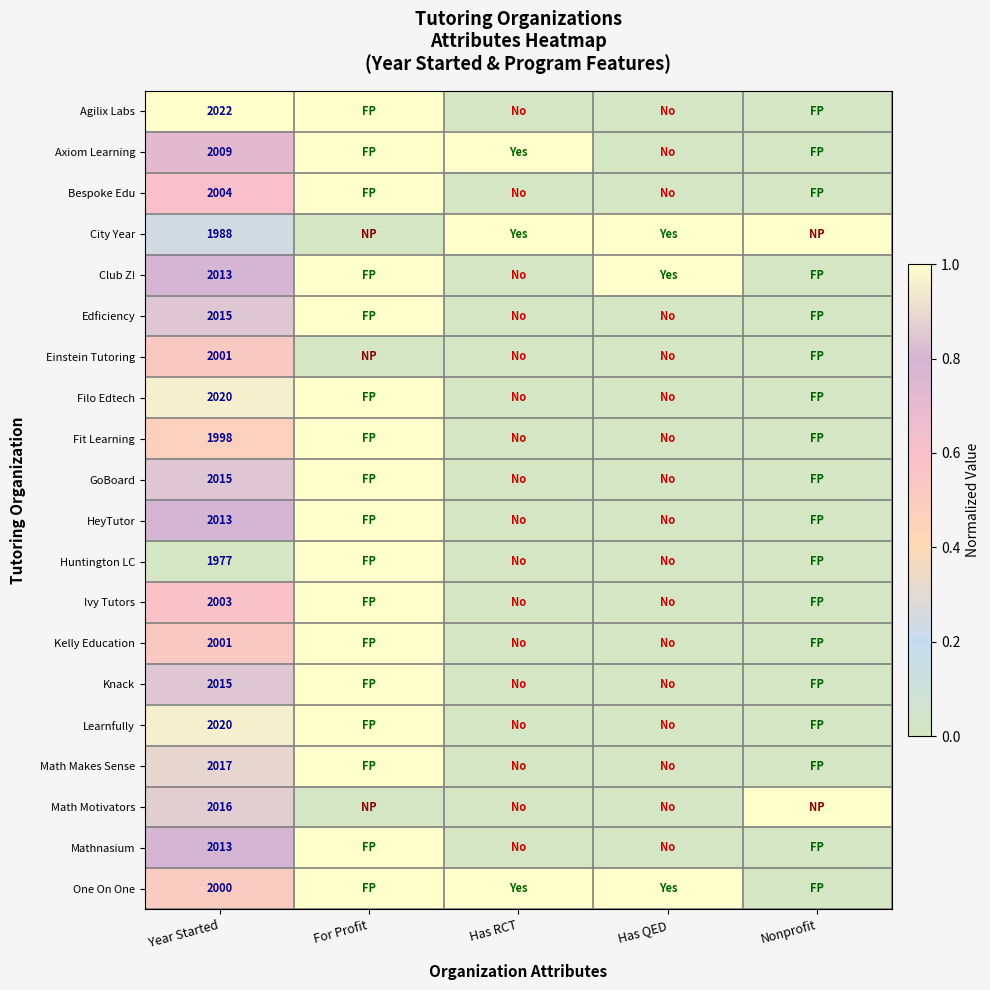

At how many categories does at least one series exceed 0?

5